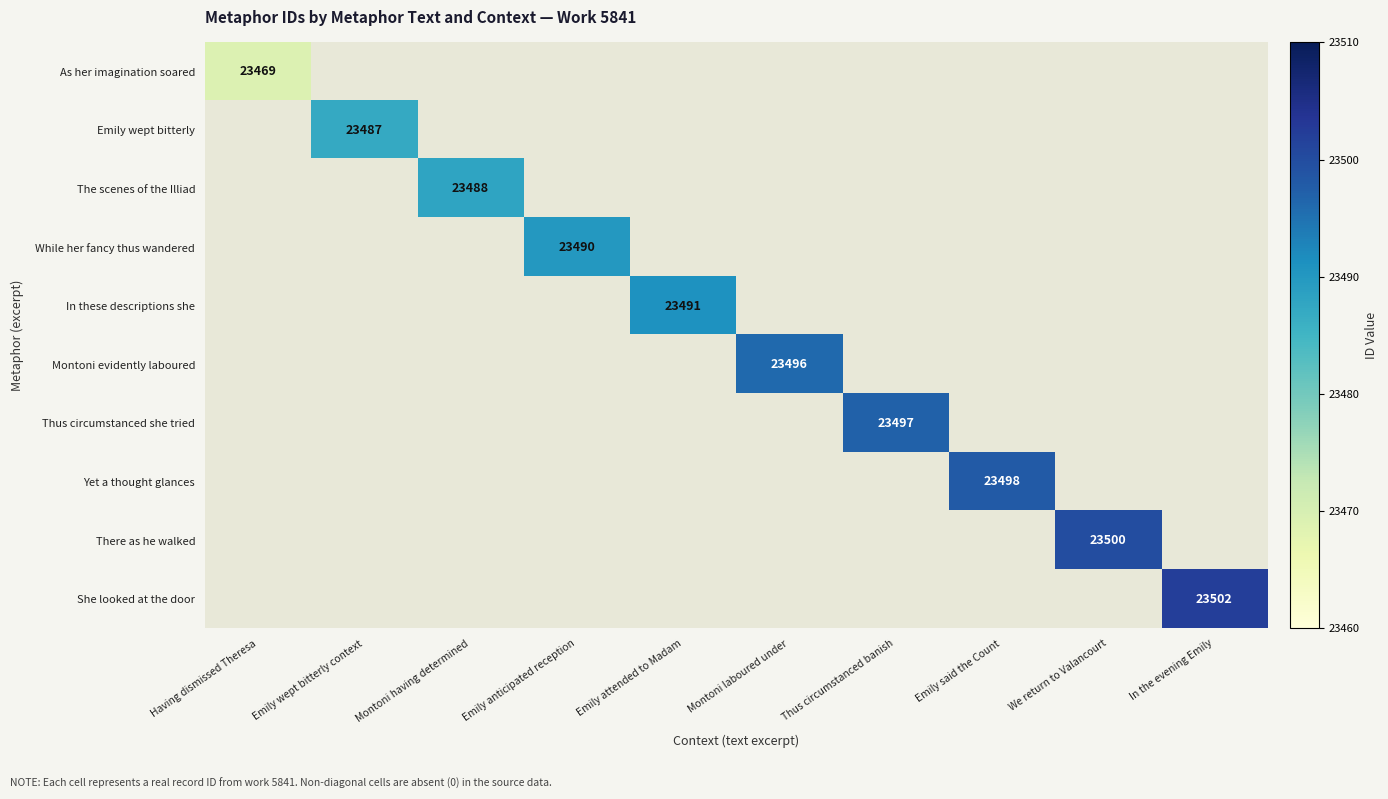

The Emily wept bitterly series shows 23487 at Emily wept bitterly context. True or false?

True